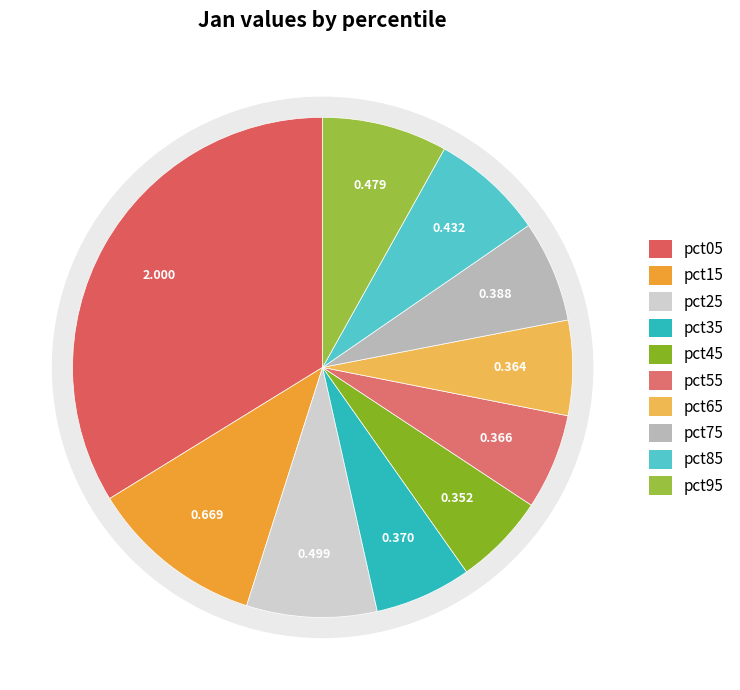

Does pct25 represent more than half of the total?

No